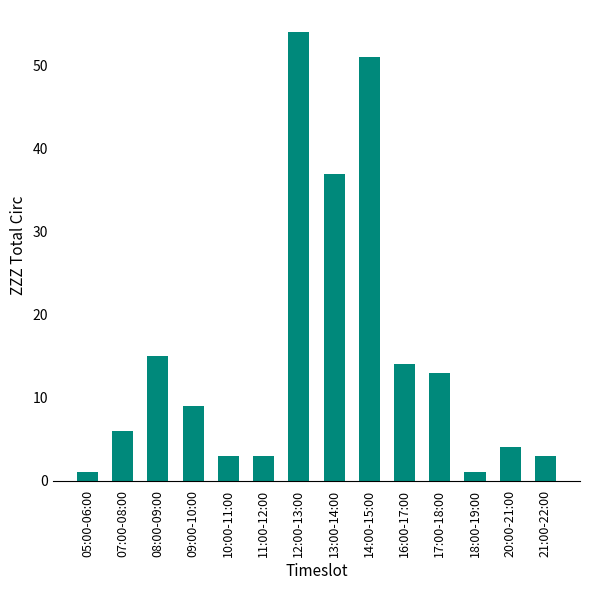

At which label does the data first exceed 9?

08:00-09:00